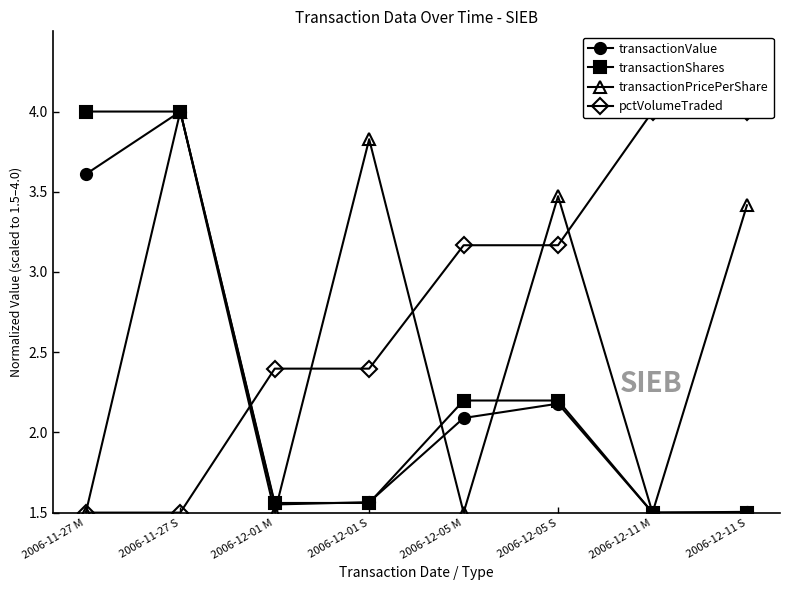

What is the difference between the transactionValue values at 2006-11-27 M and 2006-11-27 S?

0.4